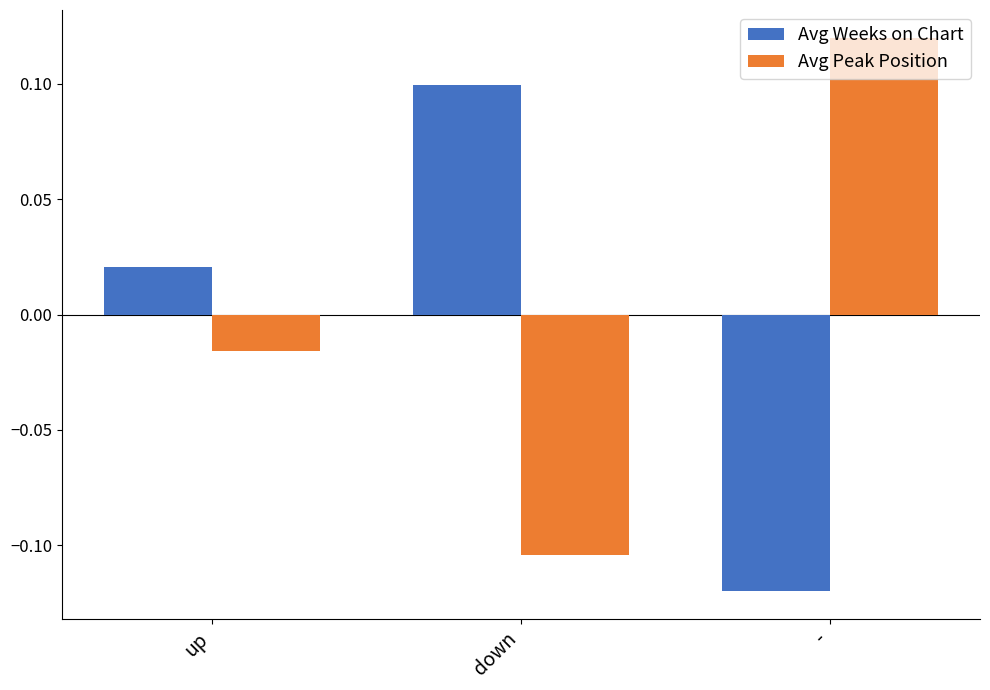

Is the value of Avg Peak Position at up greater than the value of Avg Weeks on Chart at -?

Yes